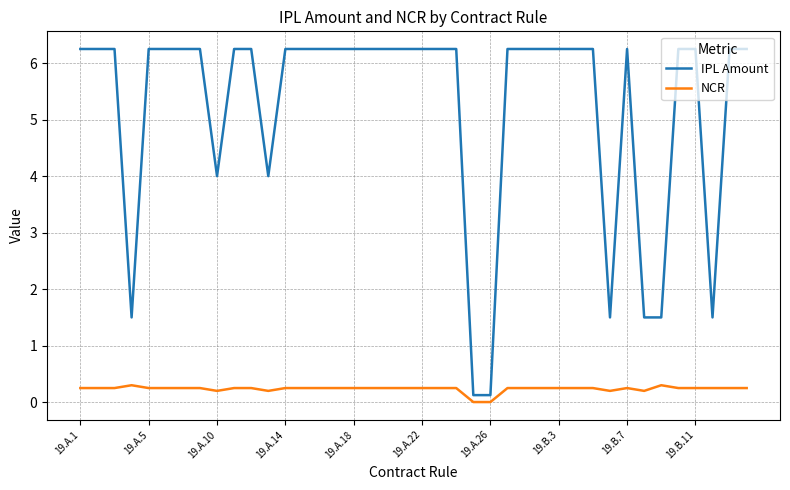

Which series has the largest total across all categories?

IPL Amount